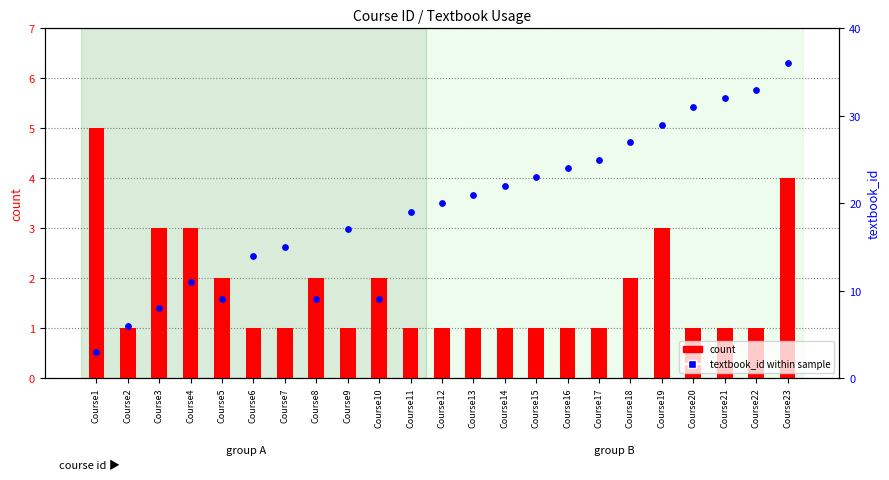

At which category is the sum across all series the highest?

Course23